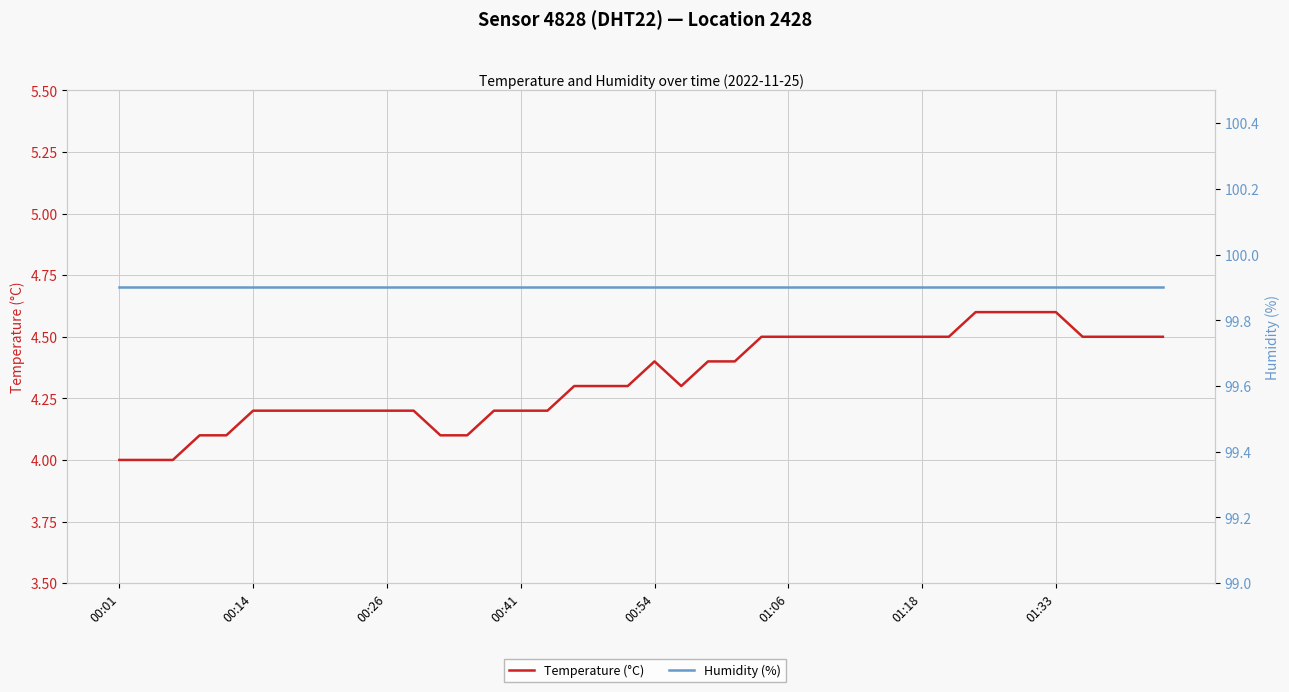

The value of Temperature (°C) at 01:06 is 6.4. True or false?

False